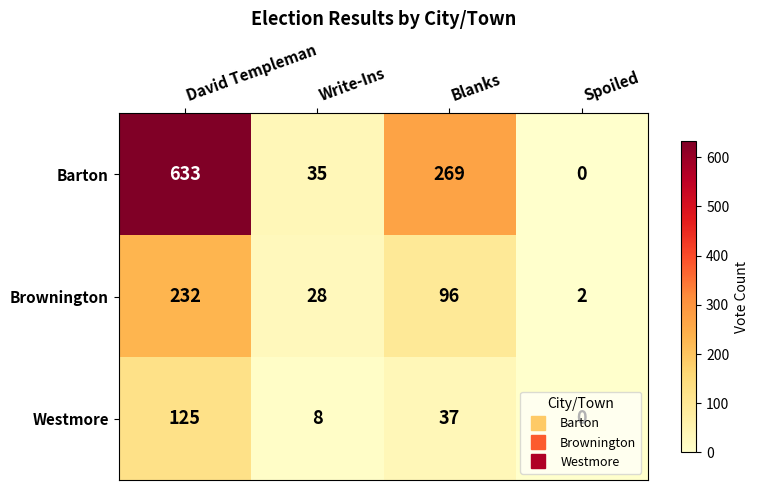

Which series has the largest total across all categories?

Barton